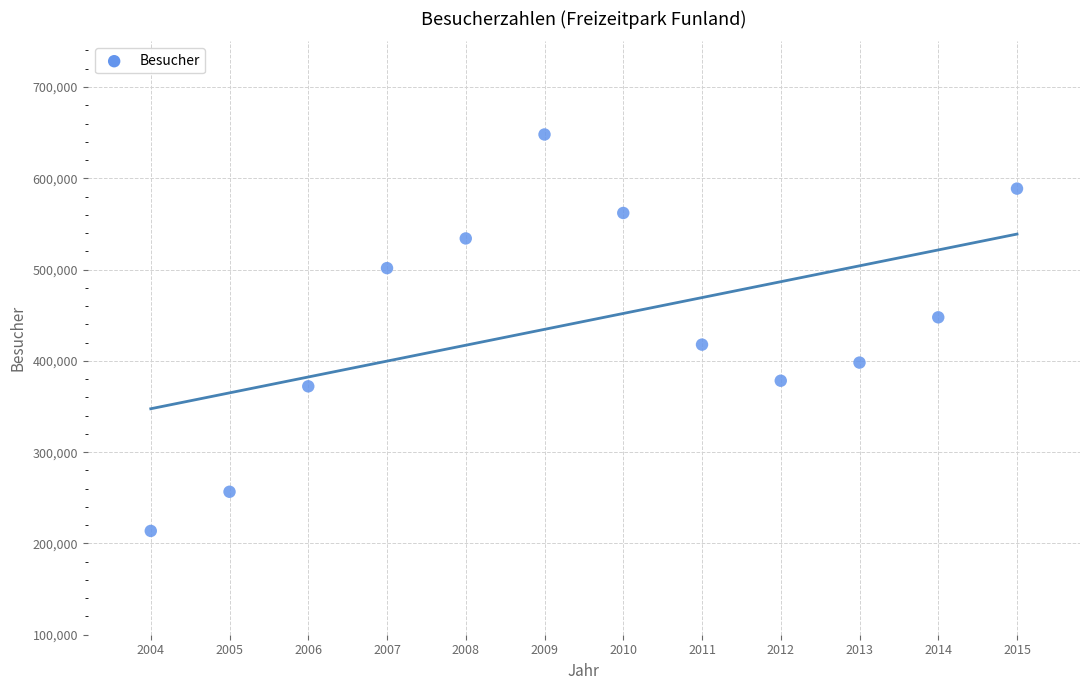

What is the average X value?

2010